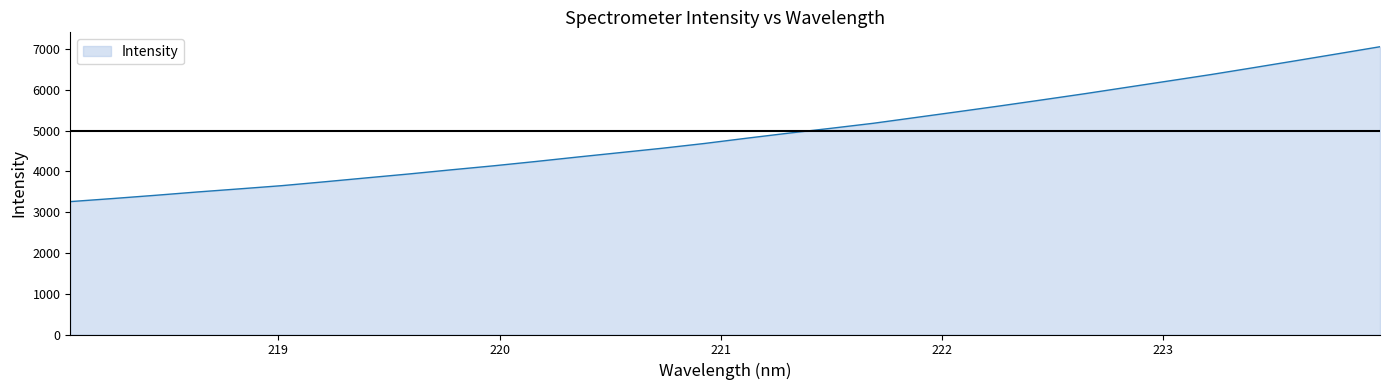

How many lines are shown in the chart?

1